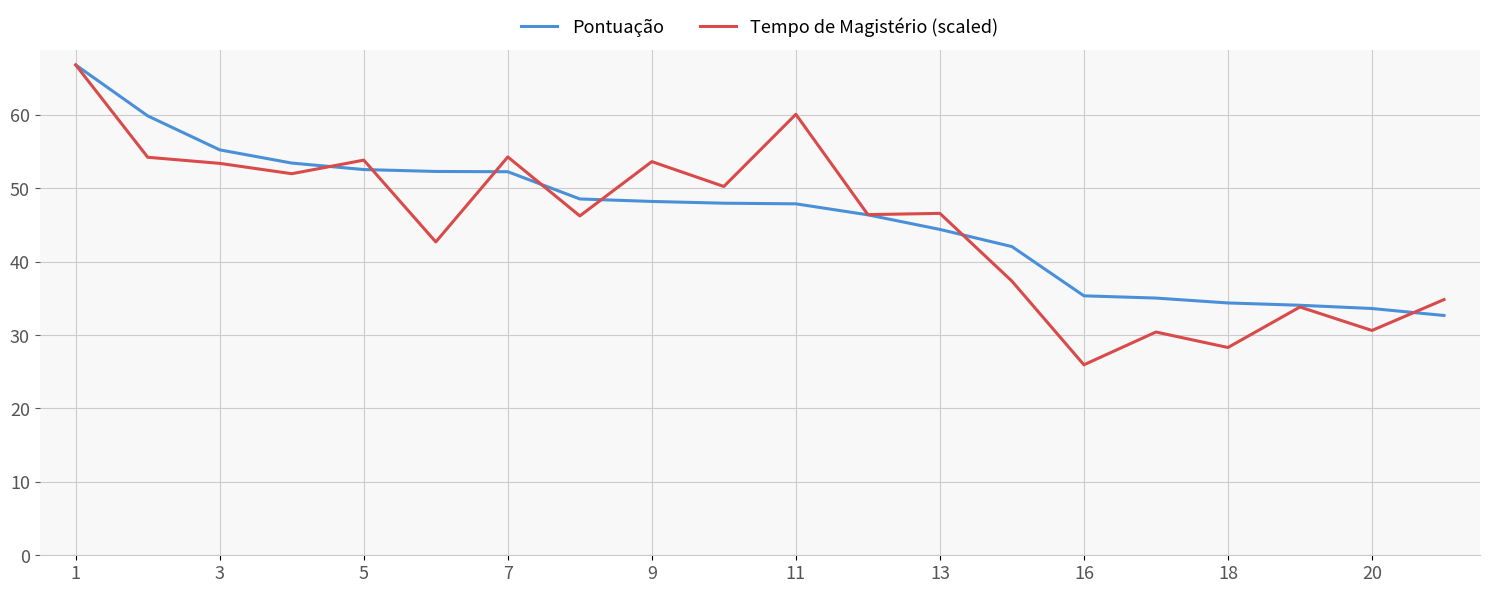

Which series has the largest range (max minus min)?

Tempo de Magistério (scaled)